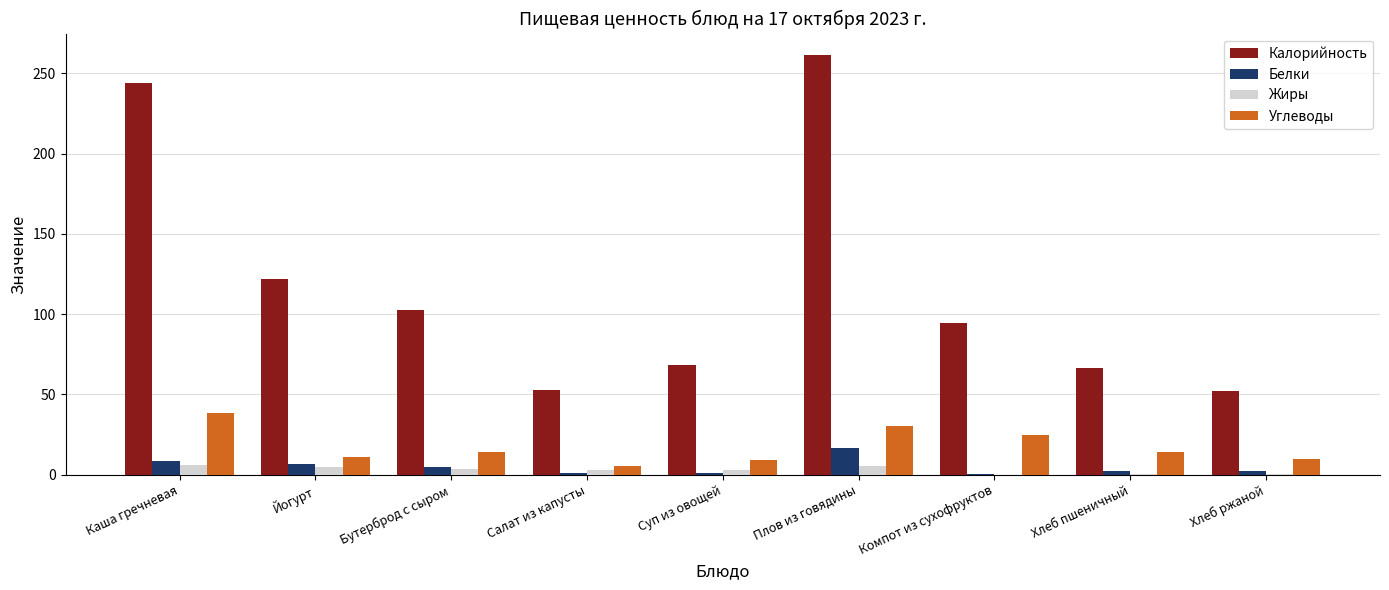

Where is Калорийность nearest to the value 156?

Йогурт